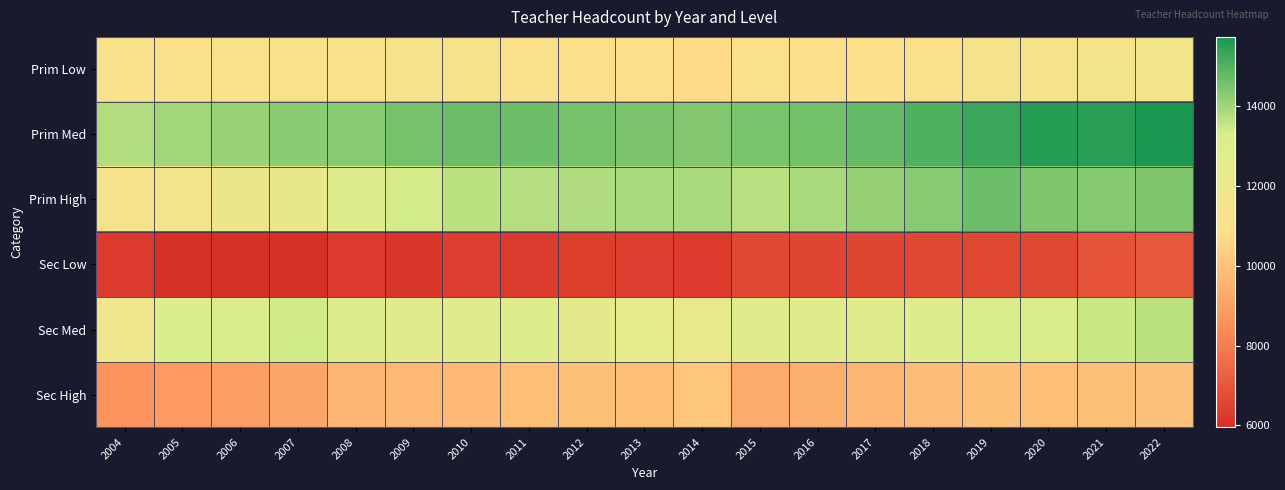

Count the number of categories in the chart.

19